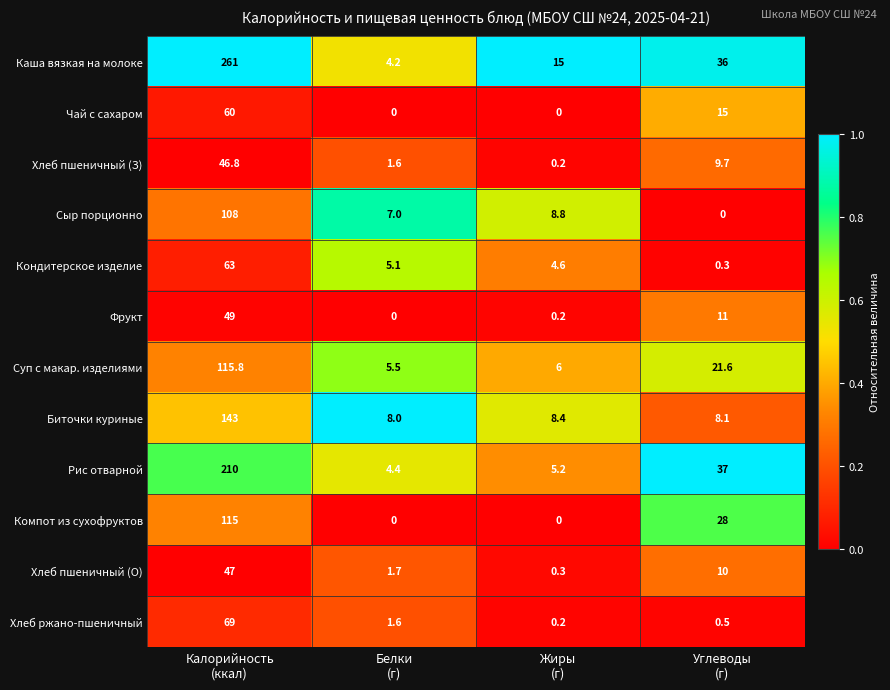

List the series in order of their peak value, lowest first.

Хлеб пшеничный (З), Хлеб пшеничный (О), Фрукт, Чай с сахаром, Кондитерское изделие, Хлеб ржано-пшеничный, Сыр порционно, Компот из сухофруктов, Суп с макар. изделиями, Биточки куриные, Рис отварной, Каша вязкая на молоке